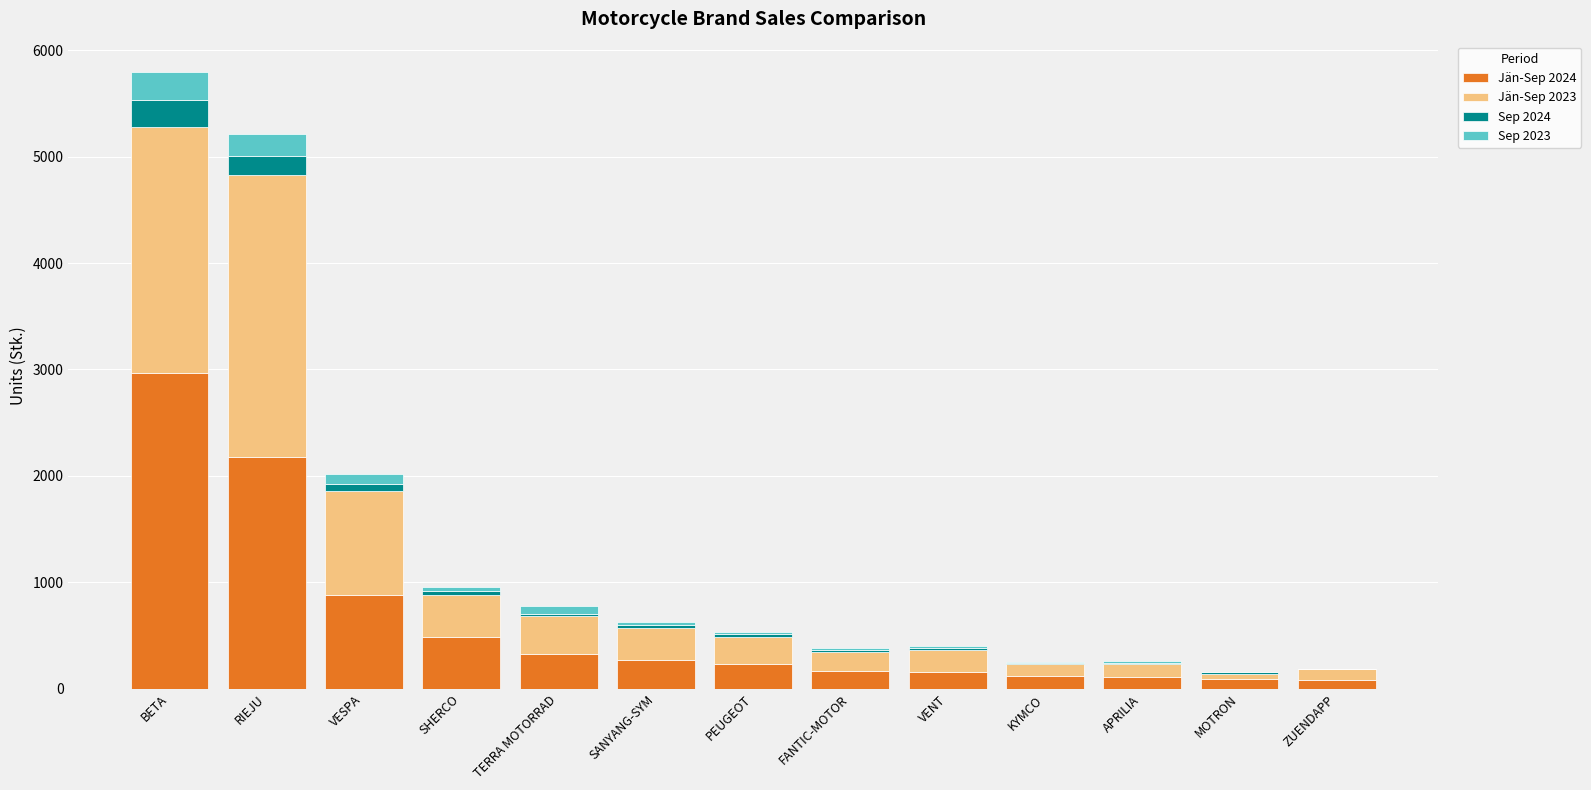

At which category is the sum across all series the highest?

BETA